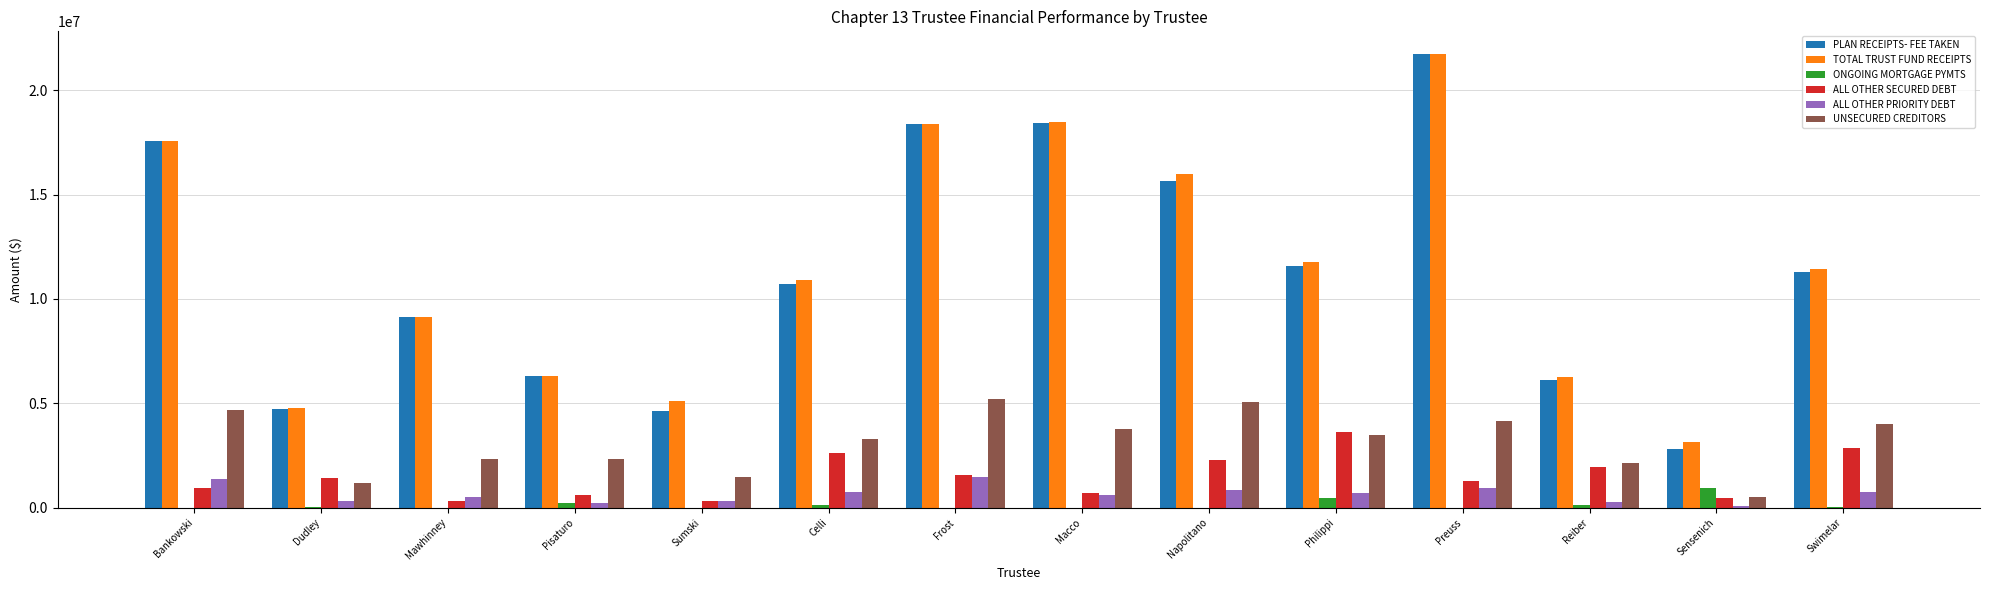

What is the approximate value of ALL OTHER PRIORITY DEBT at Napolitano?

842475.9